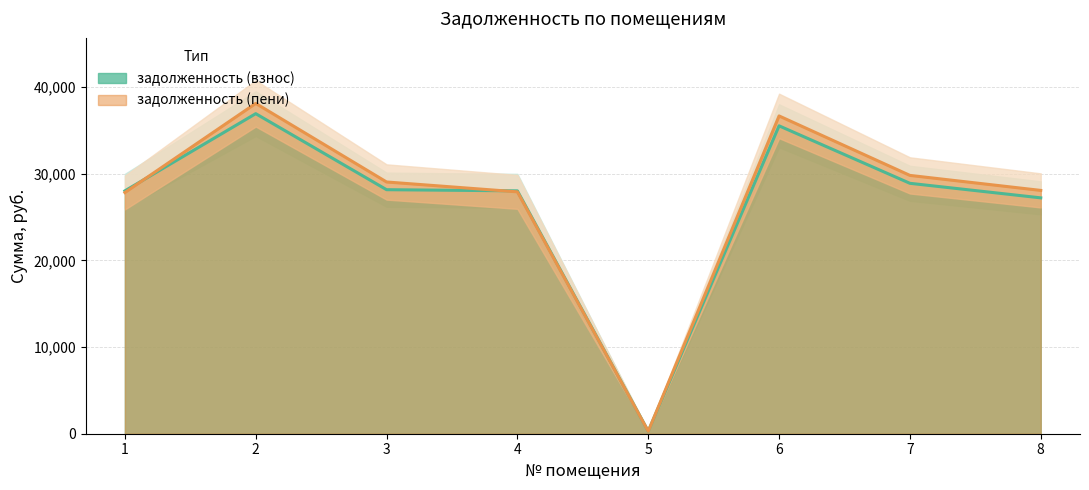

Which series has the widest spread of values?

задолженность (пени)